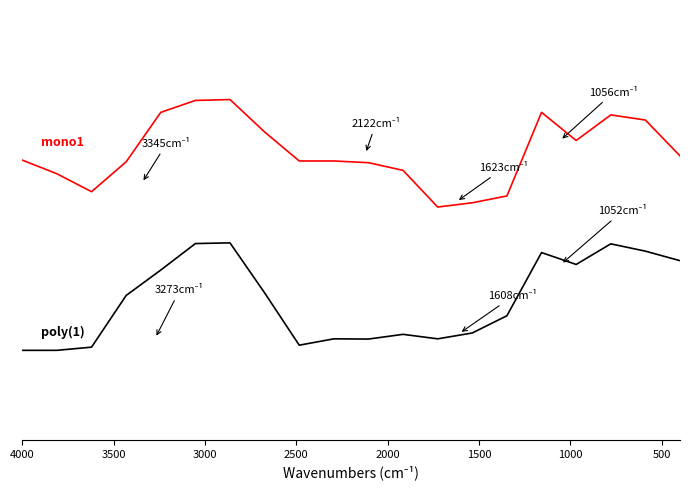

What are all the series names shown in the legend?

mono1, poly(1)